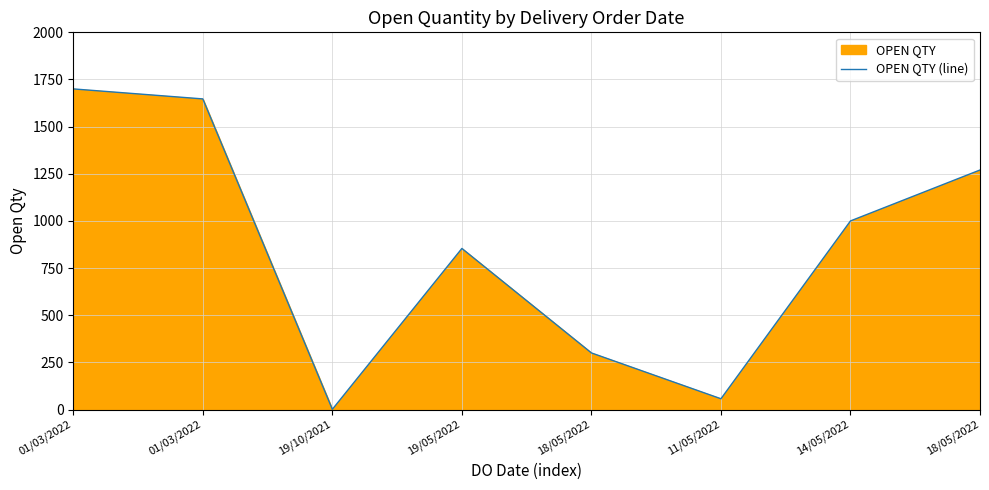

Reading left to right, list all the values displayed in this chart.

1700	1647	1	854	300	57	1000	1270